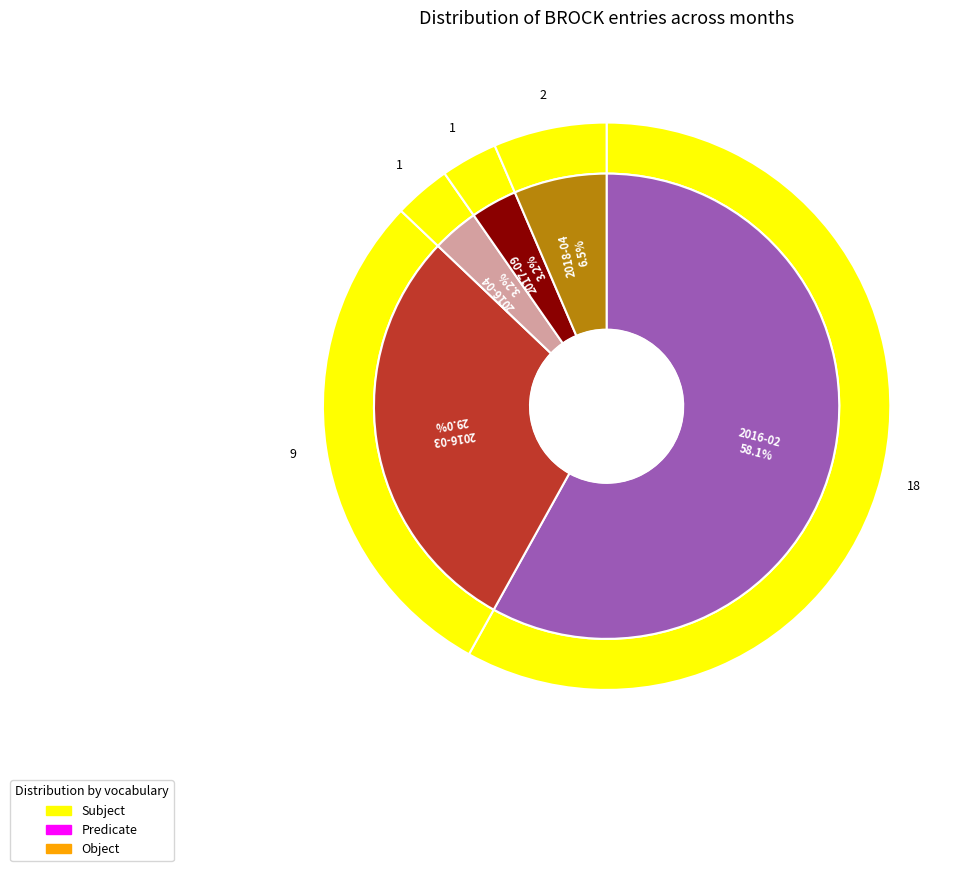

To the nearest percent, what is the difference between the largest and smallest slice percentages?

55%